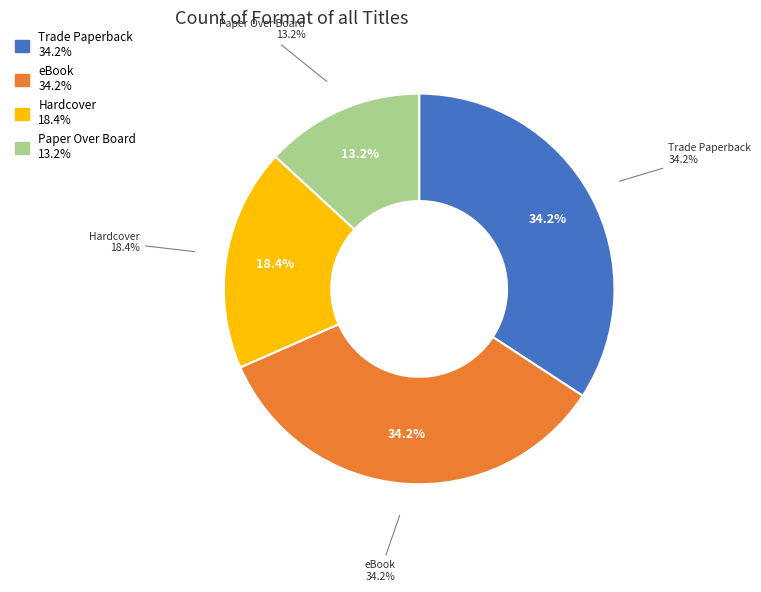

How many slices are in this pie chart?

4